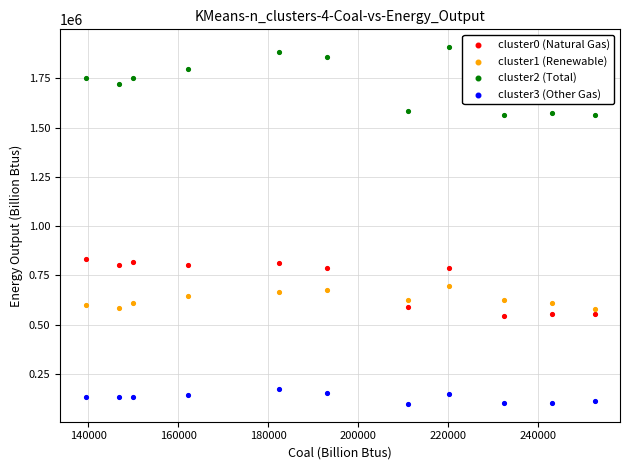

What is the X range (max minus min) for the scatter plot?

113182